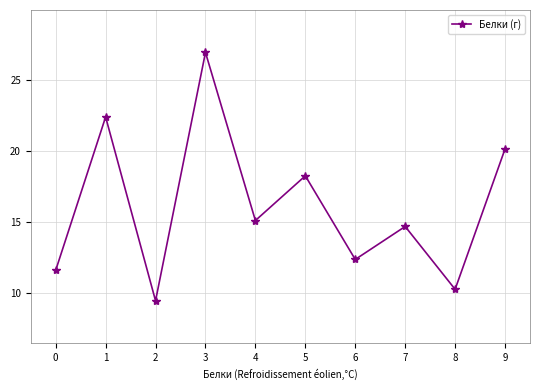

Is this an area chart (filled region under the line)?

No